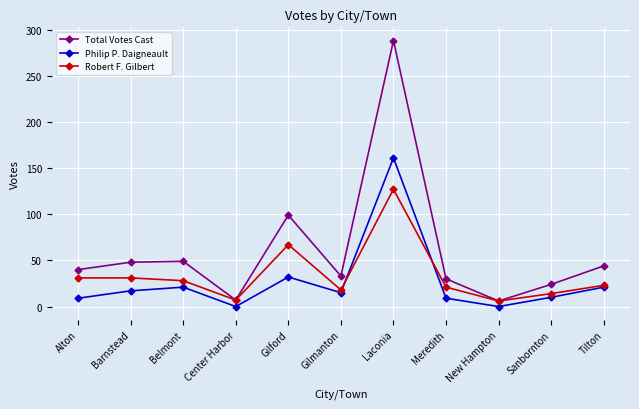

What is the greatest value displayed?

288